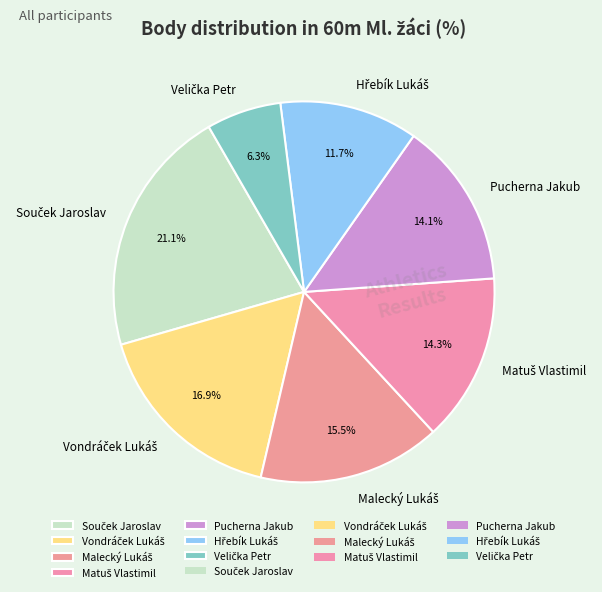

How much of the chart is everything except Pucherna Jakub?

85.9%